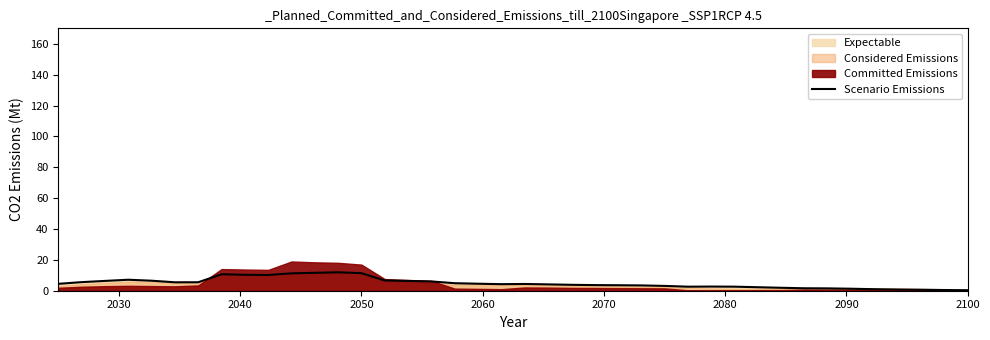

What is the highest value of the Scenario Emissions series?

11.9